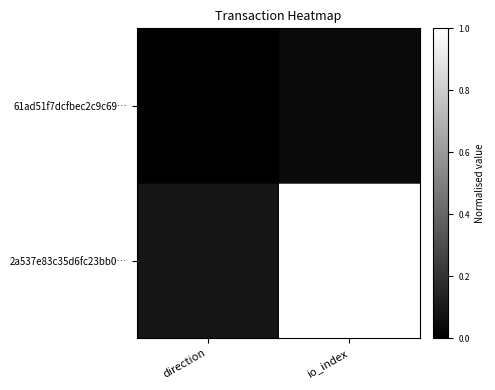

At which category does the chart reach its peak across all series?

io_index